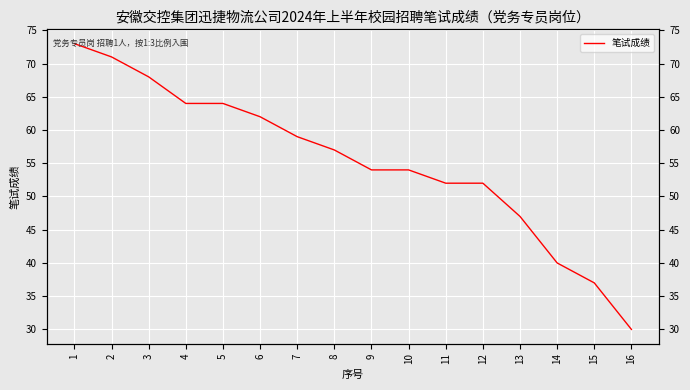

Which category has the lowest value across all series?

16